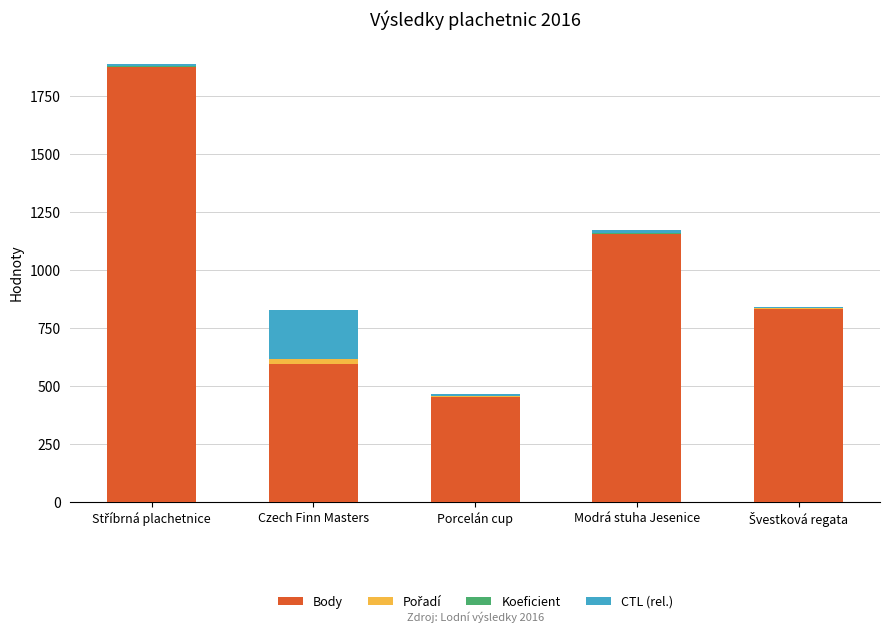

Is it true that Body equals 452 at Porcelán cup?

True